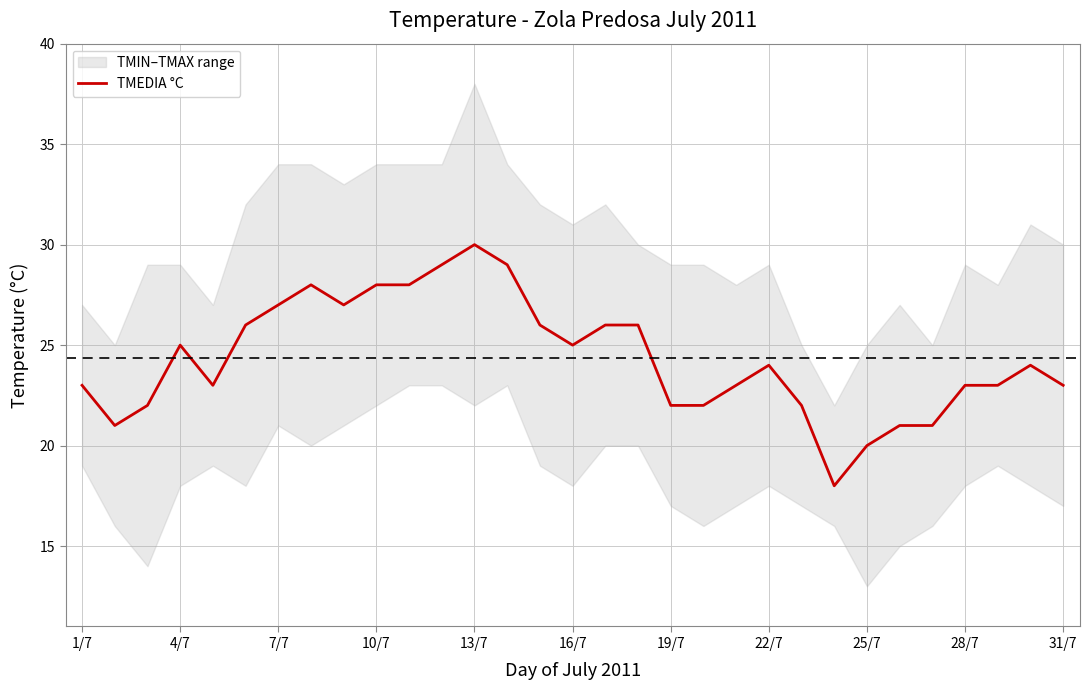

What is the lowest value of the TMEDIA °C series?

18